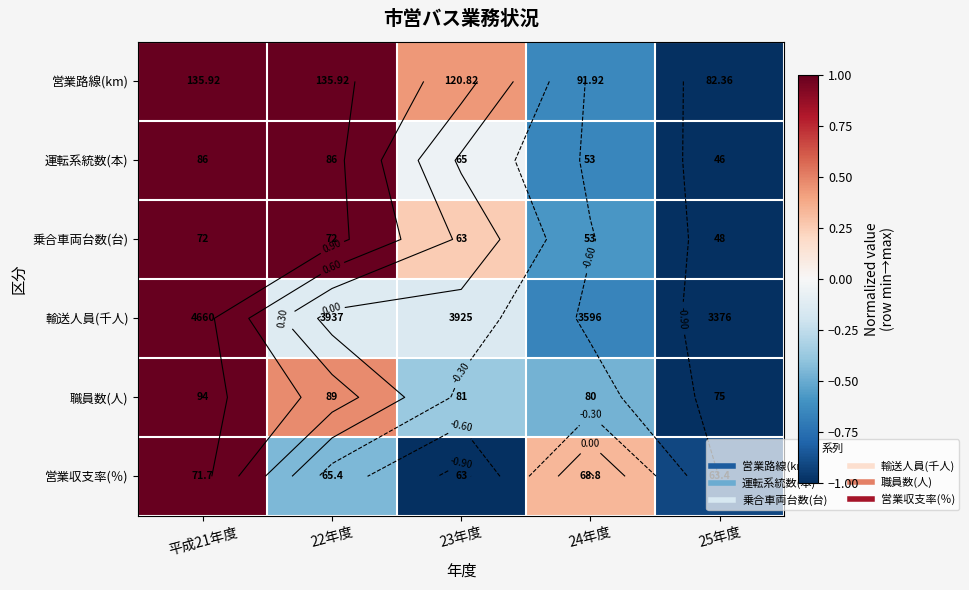

Where is 職員数(人) nearest to the value 0?

23年度